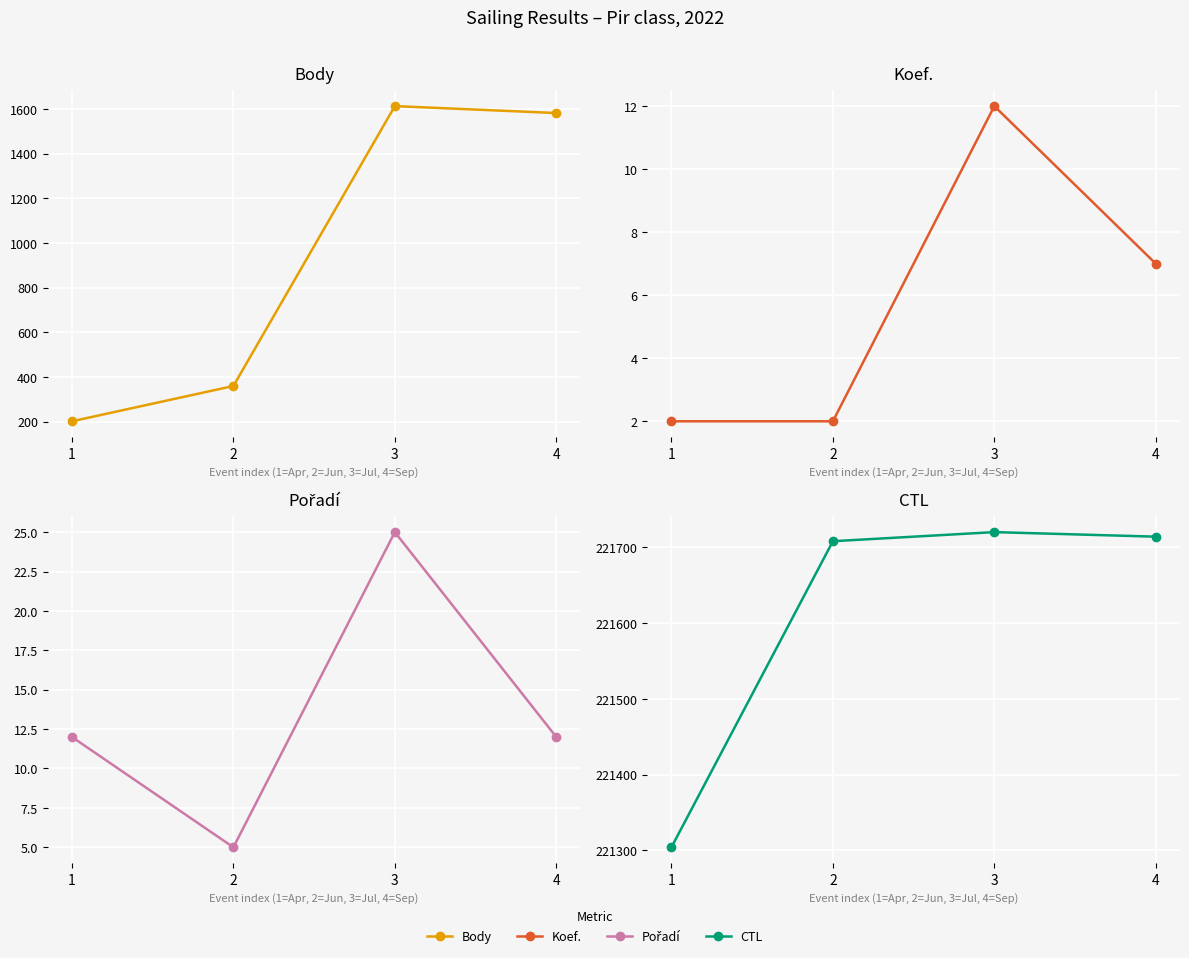

True or false: Body has a value of 104 at 1.

False